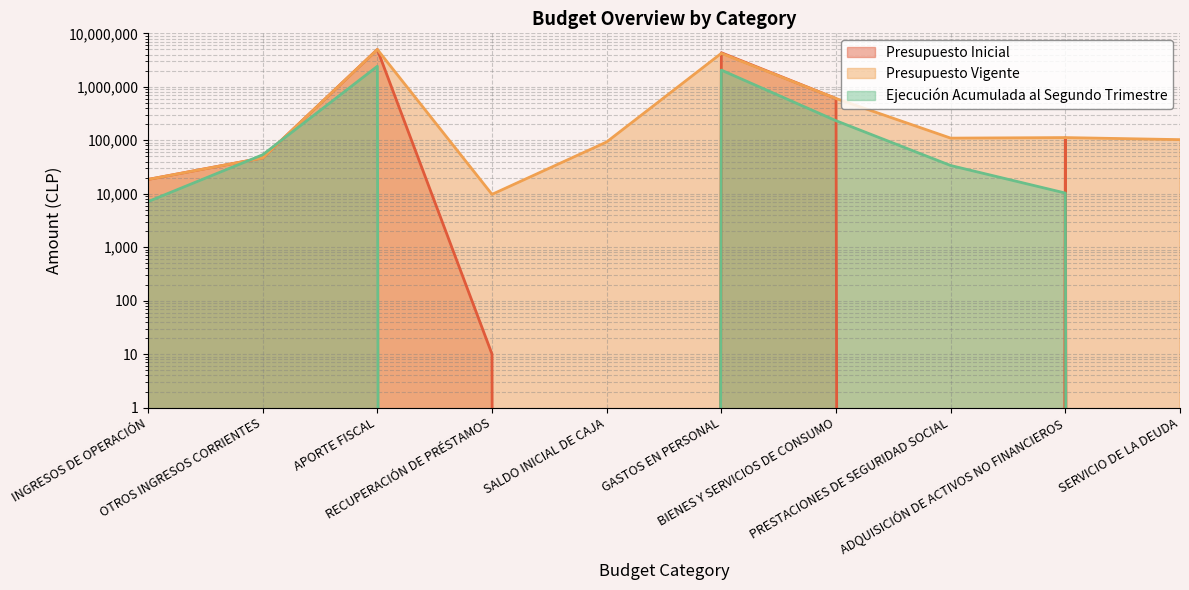

Where is Presupuesto Inicial nearest to the value 2493819?

GASTOS EN PERSONAL